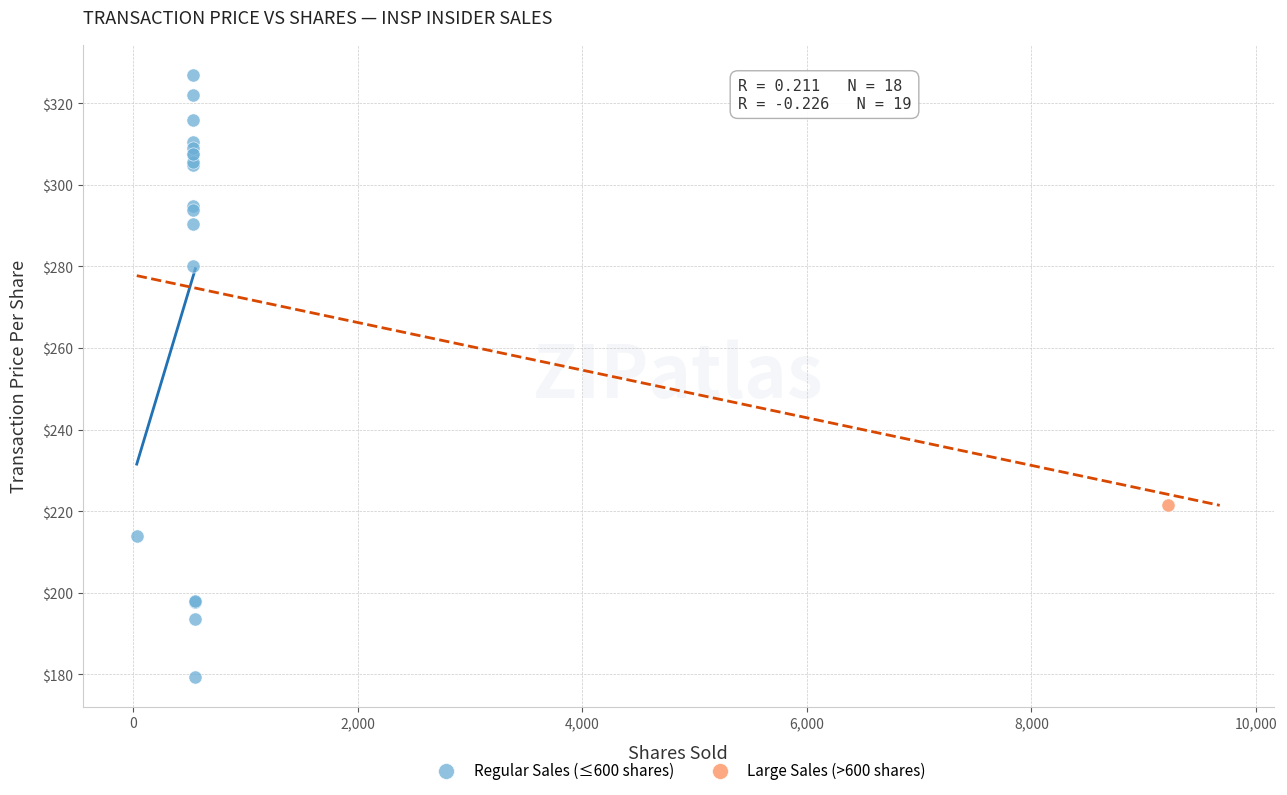

What are all the series names shown in the legend?

Regular Sales (≤600 shares), Large Sales (>600 shares)